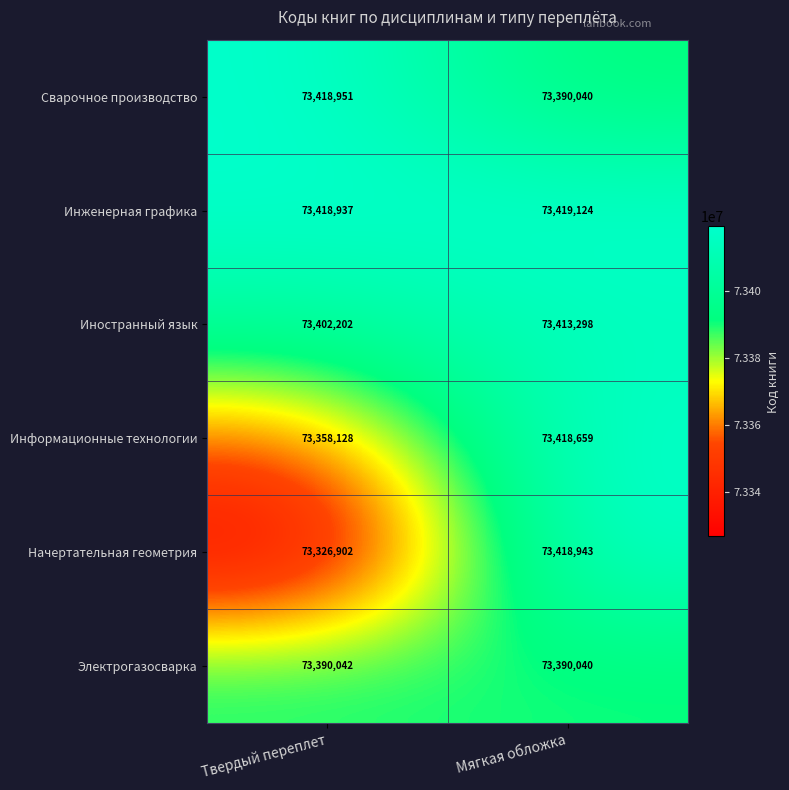

Reading left to right, what are all the values shown in this chart?

Сварочное производство: Твердый переплет=73418951	Мягкая обложка=73390040
Инженерная графика: Твердый переплет=73418937	Мягкая обложка=73419124
Иностранный язык: Твердый переплет=73402202	Мягкая обложка=73413298
Информационные технологии: Твердый переплет=73358128	Мягкая обложка=73418659
Начертательная геометрия: Твердый переплет=73326902	Мягкая обложка=73418943
Электрогазосварка: Твердый переплет=73390042	Мягкая обложка=73390040